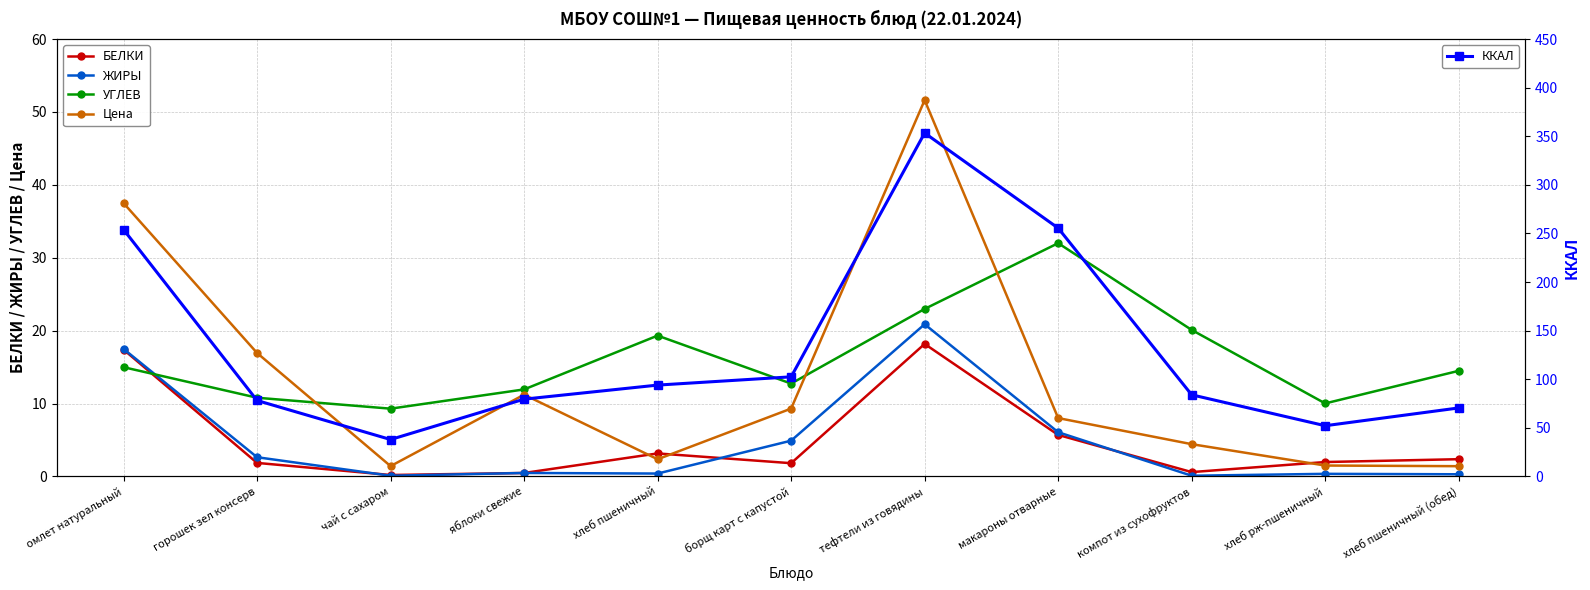

Does the chart have visible grid lines?

Yes